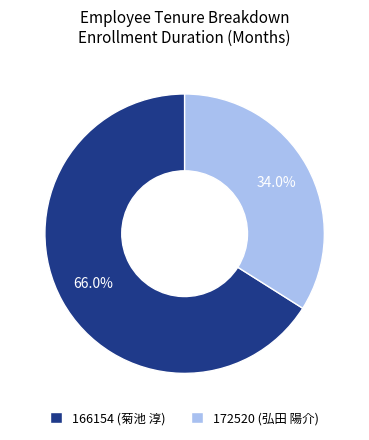

Is there any slice that represents more than half of the pie?

Yes